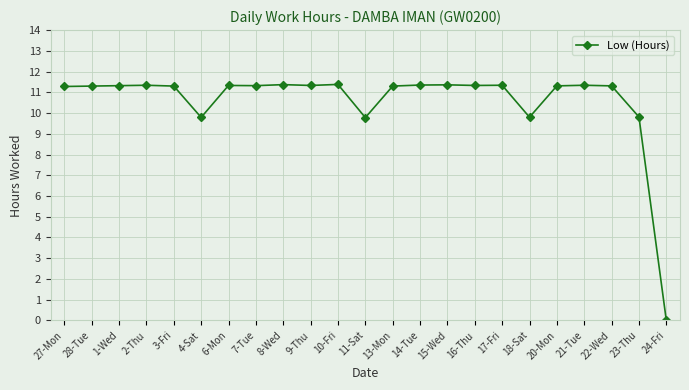

What is the greatest value displayed?

11.4